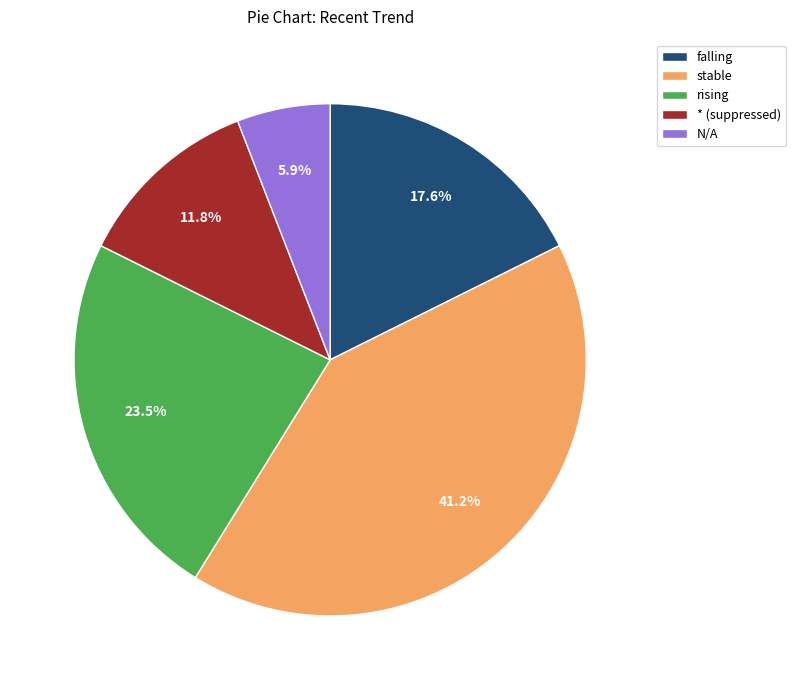

Which slice is the largest?

stable